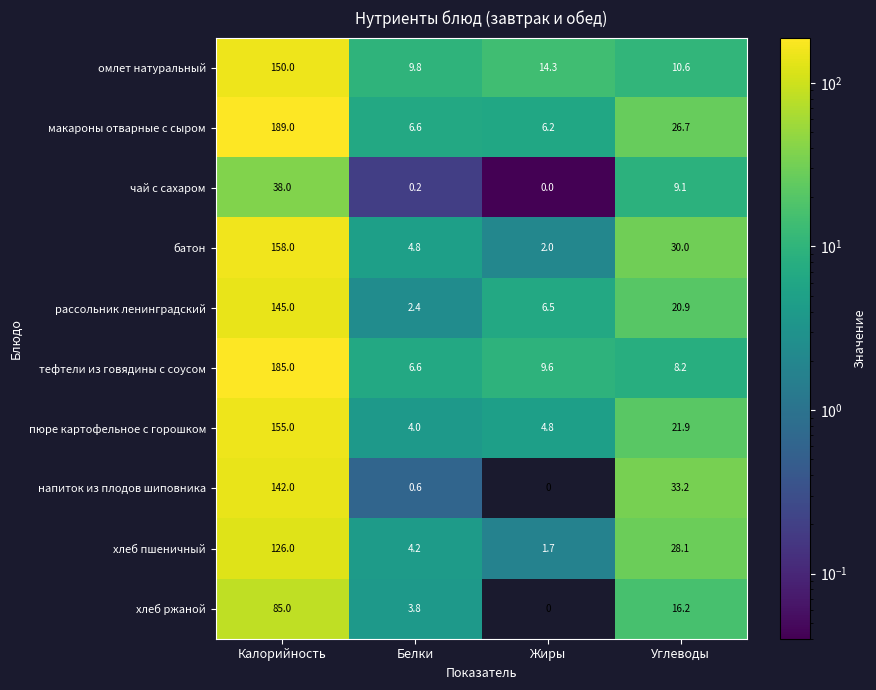

Which series changed the most between Калорийность and Белки?

макароны отварные с сыром